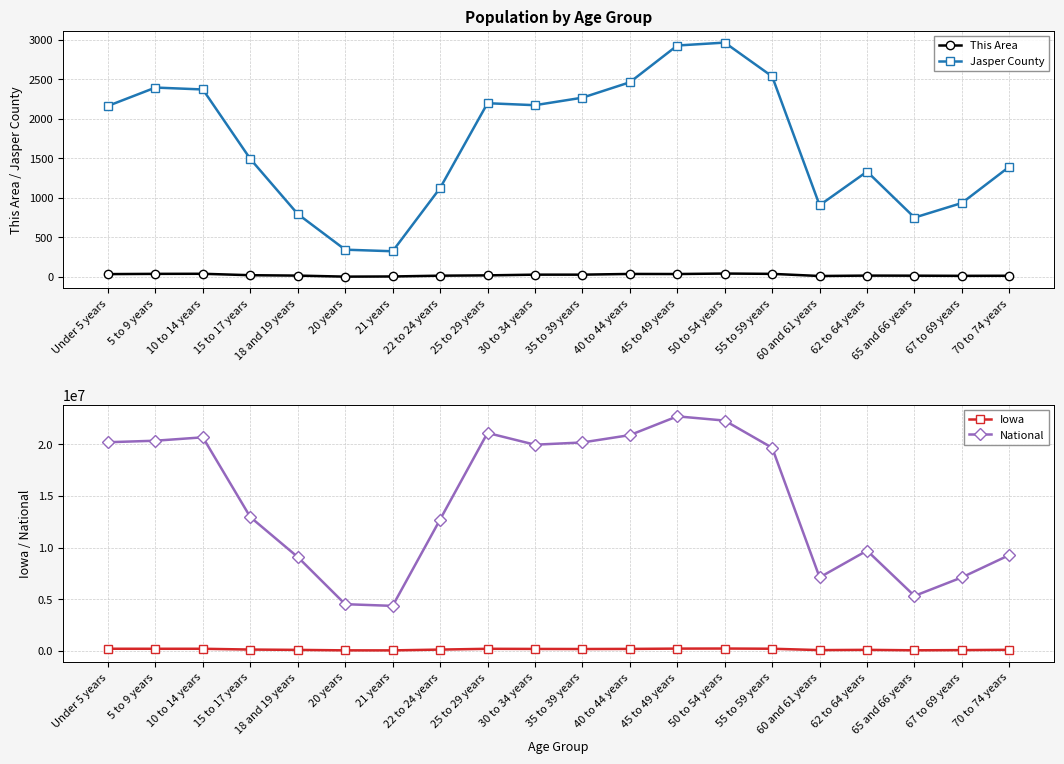

Reading right to left, extract all data points from this chart.

This Area: 13	12	14	15	10	37	41	35	36	27	27	18	14	4	2	15	20	38	37	34
Jasper County: 1393	934	749	1331	905	2535	2963	2926	2461	2266	2171	2196	1122	323	343	794	1491	2370	2394	2162
Iowa: 100291	72061	52304	96205	72152	204393	223244	216482	187400	177148	184740	197843	121428	44695	47227	92517	124320	200904	200646	202123
National: 9278166	7115361	5319902	9704197	7113727	19664805	22298125	22708591	20890964	20179642	19962099	21101849	12712576	4354294	4519129	9086089	12954254	20677194	20348657	20201362